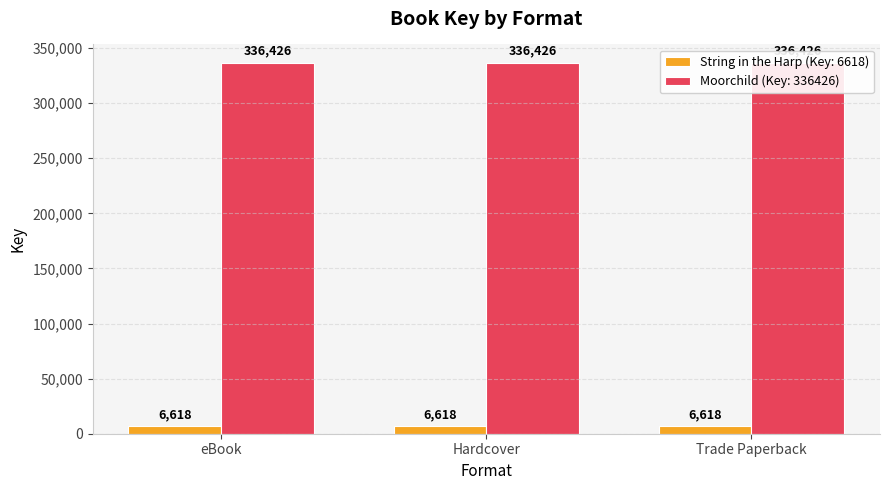

Reading left to right, extract all data points from this chart.

String in the Harp (Key: 6618): eBook=6618	Hardcover=6618	Trade Paperback=6618
Moorchild (Key: 336426): eBook=336426	Hardcover=336426	Trade Paperback=336426